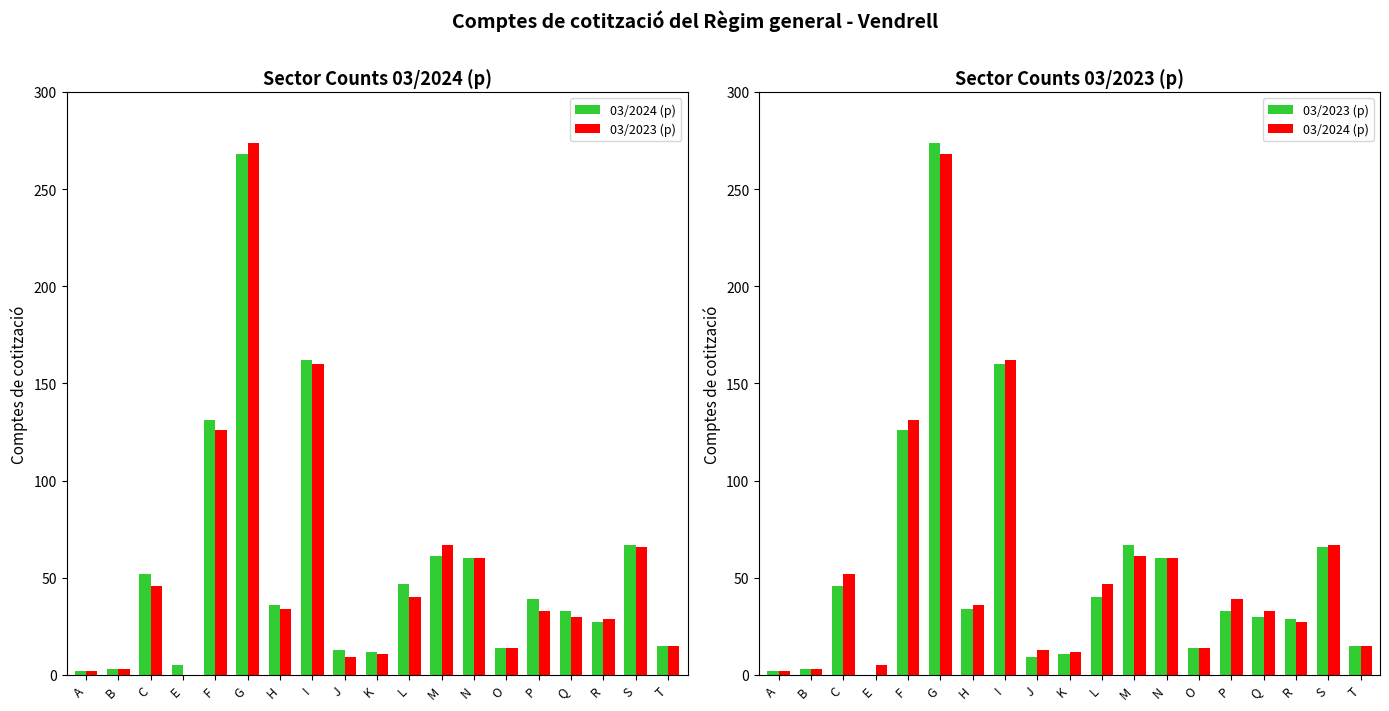

Where is 03/2024 (p) nearest to the value 135?

F